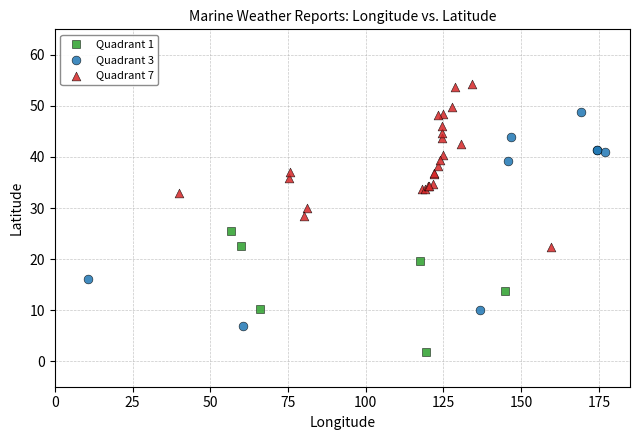

Which series contains the highest Y value?

Quadrant 7